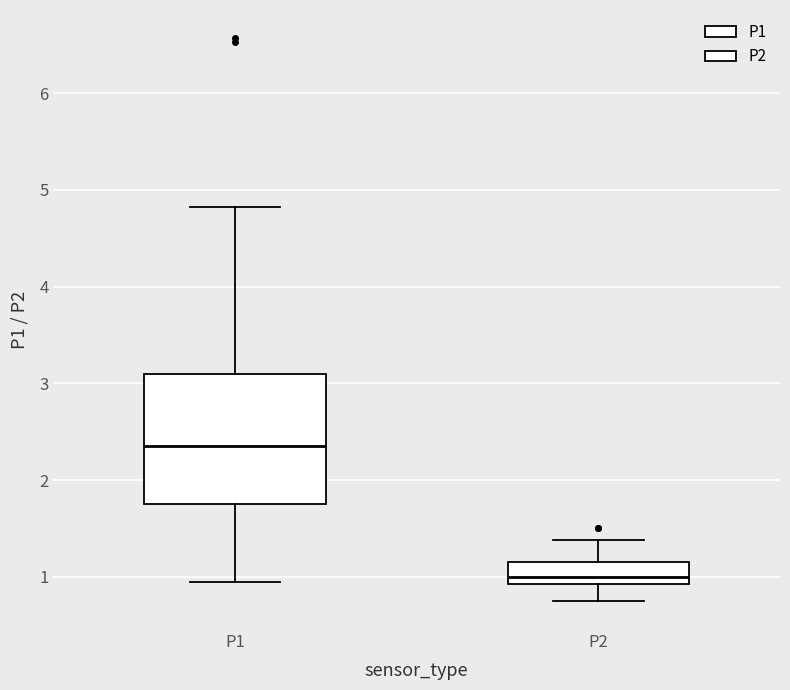

Where does the lower whisker of the box for P2 end on the y-axis? The values are not printed on the chart, so give them approximately, as read against the axis.

0.8